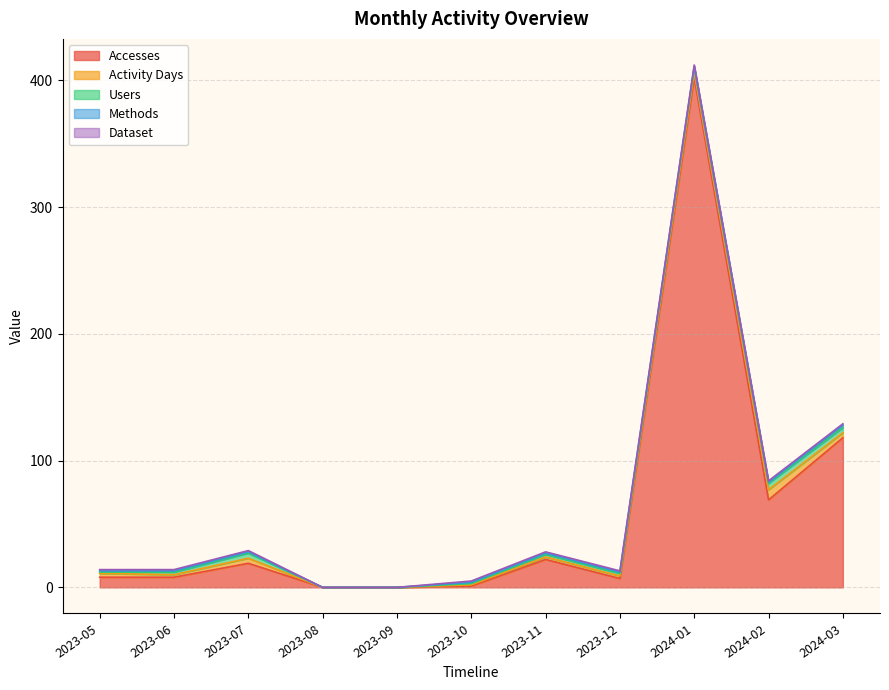

True or false: Activity Days and Users intersect in this chart.

False